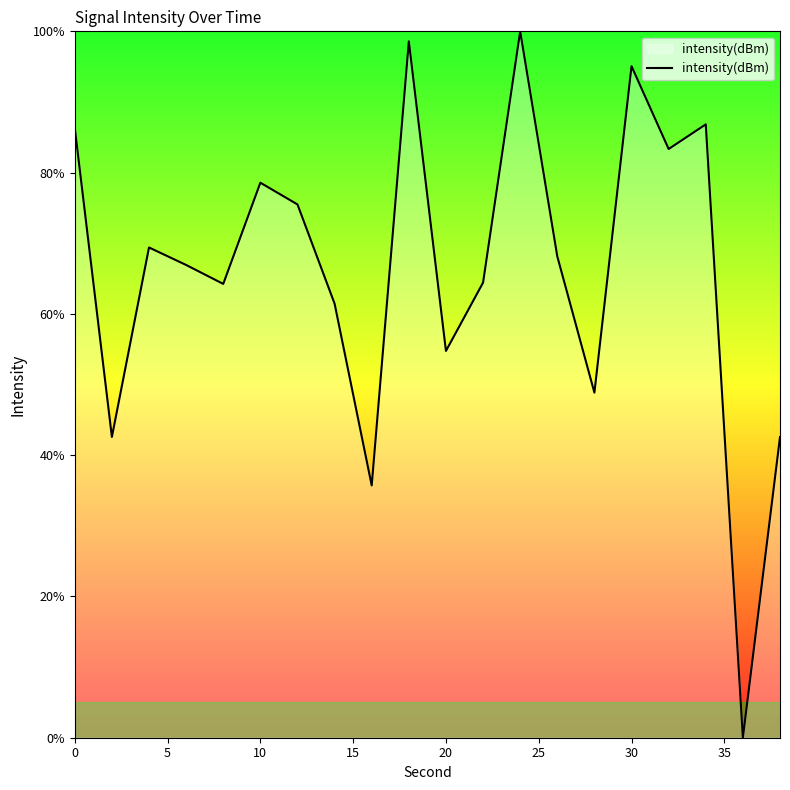

What is the difference between the maximum and minimum values?

100.0